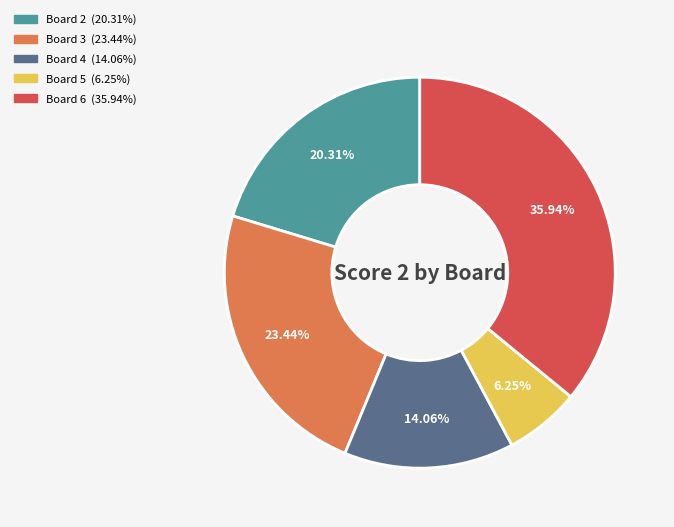

Is there any slice that represents more than half of the pie?

No